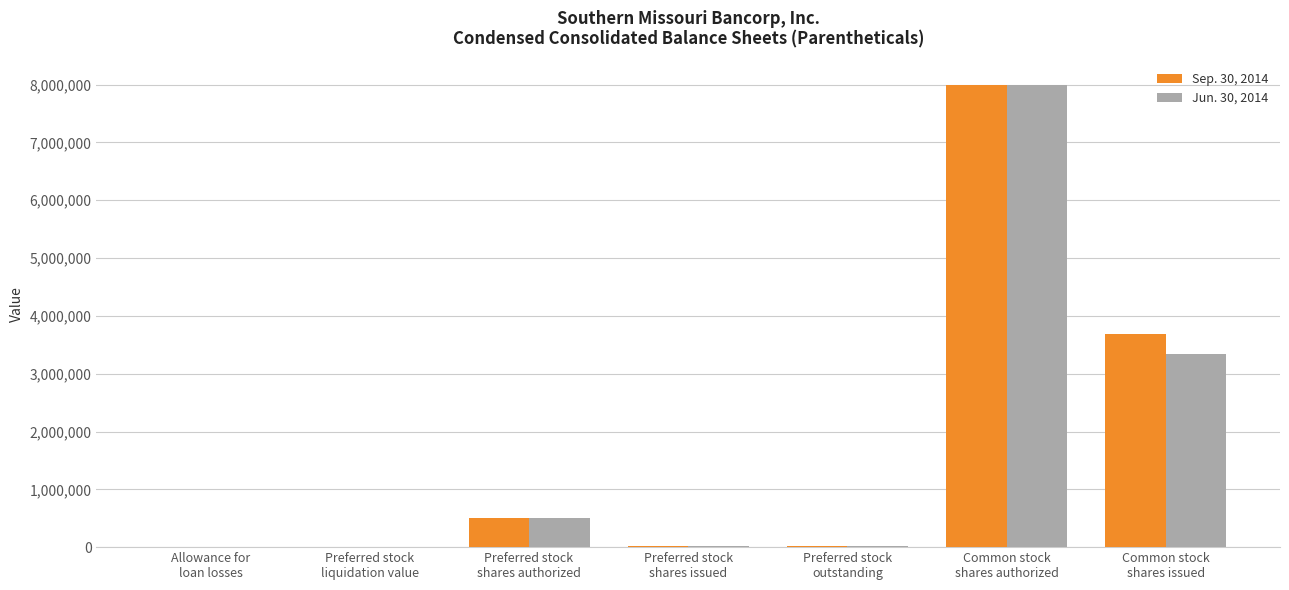

At which label is Sep. 30, 2014 closest to 4000500?

Common stock
shares issued